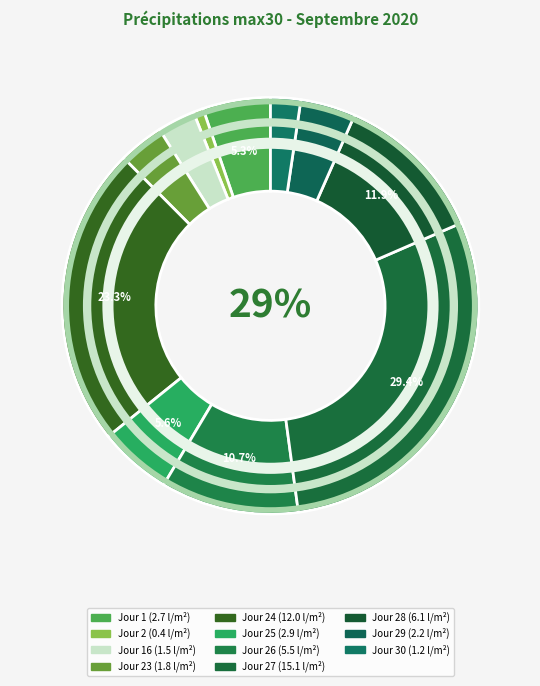

Count the number of slices in the pie.

11